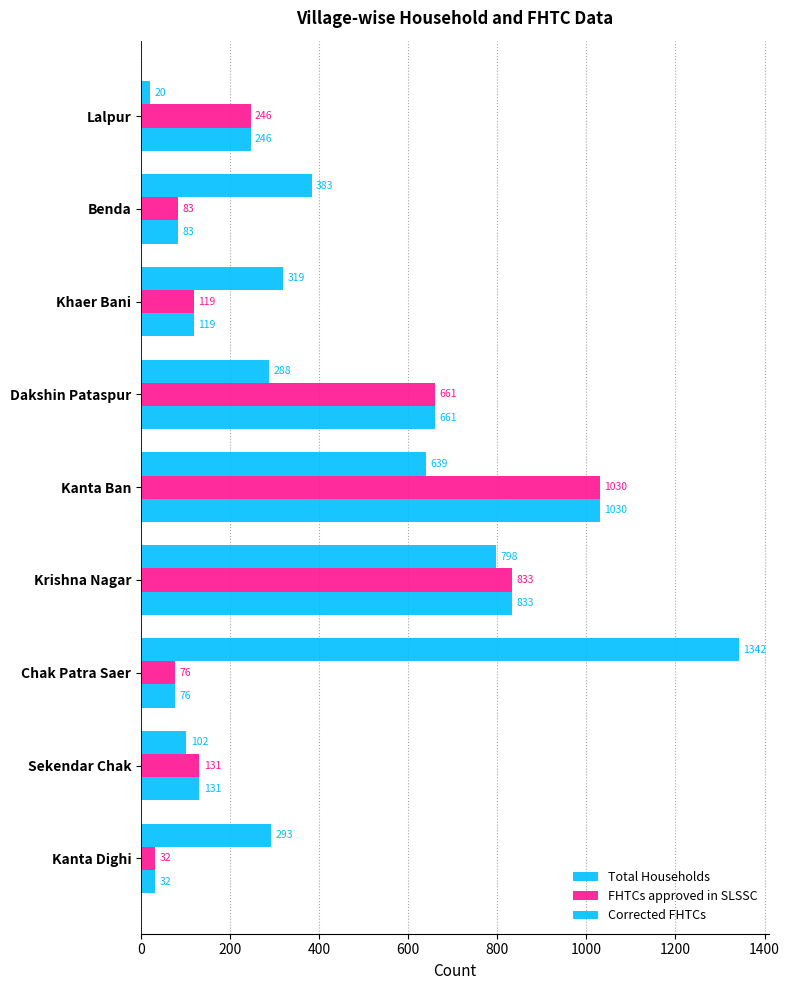

How many data points in Corrected FHTCs are less than 131?

4